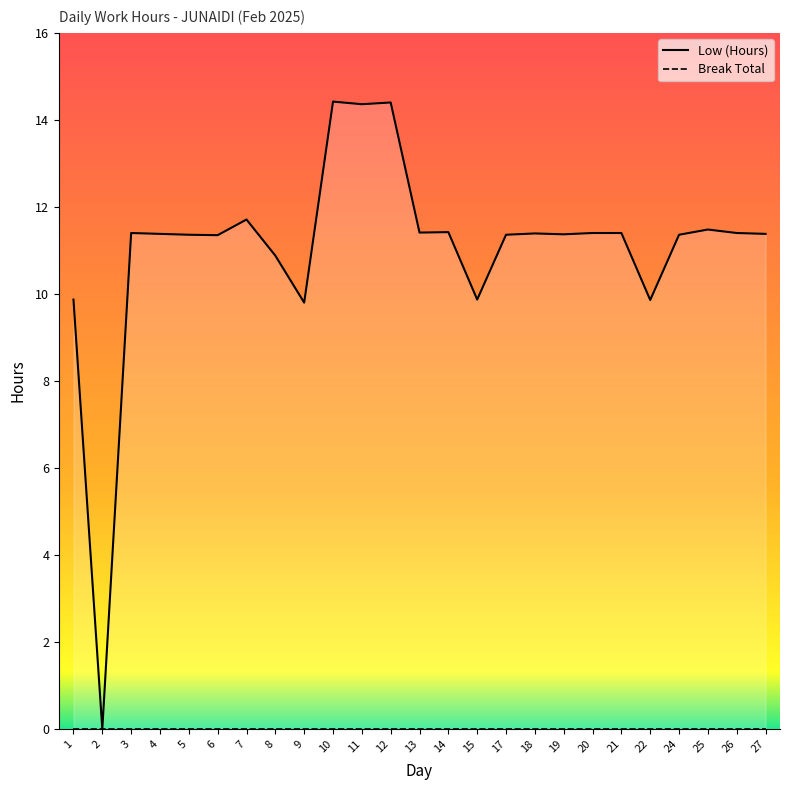

Approximately how many times larger is the value at 10 compared to 15?

1.5